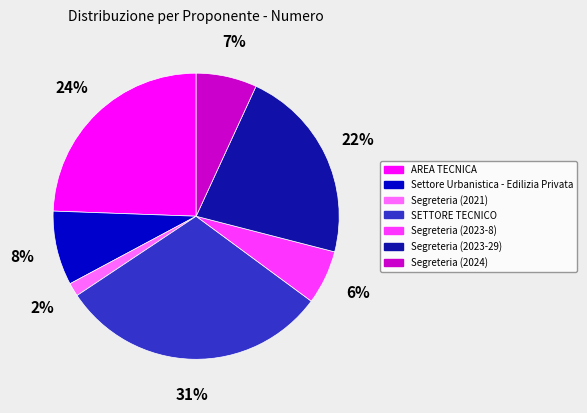

Combined, do SETTORE TECNICO and Segreteria (2024) account for over 50%?

No